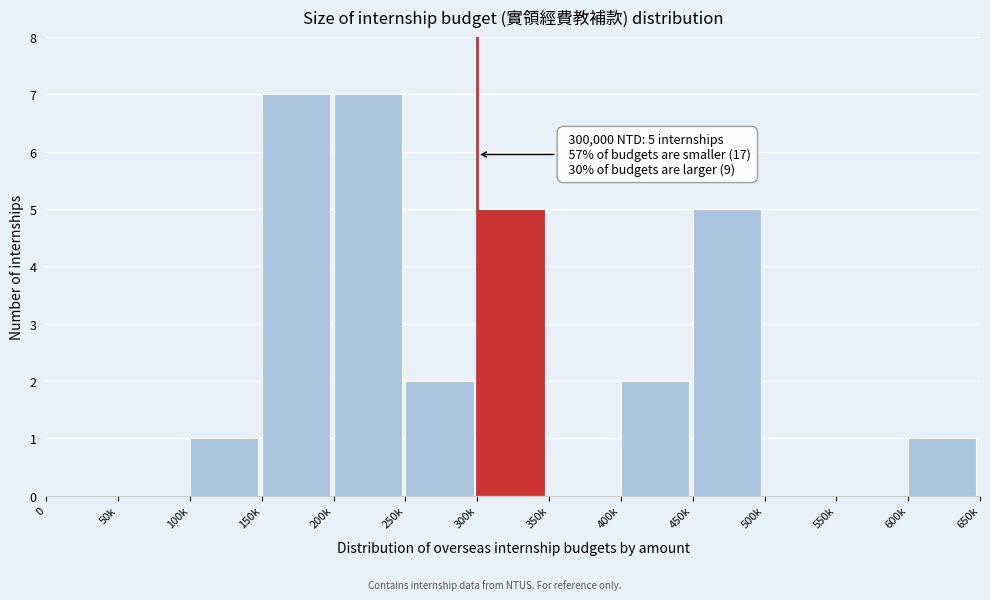

Reading right to left, what are all the values shown in this chart?

600k=1	550k=0	500k=0	450k=5	400k=2	350k=0	300k=5	250k=2	200k=7	150k=7	100k=1	50k=0	0=0